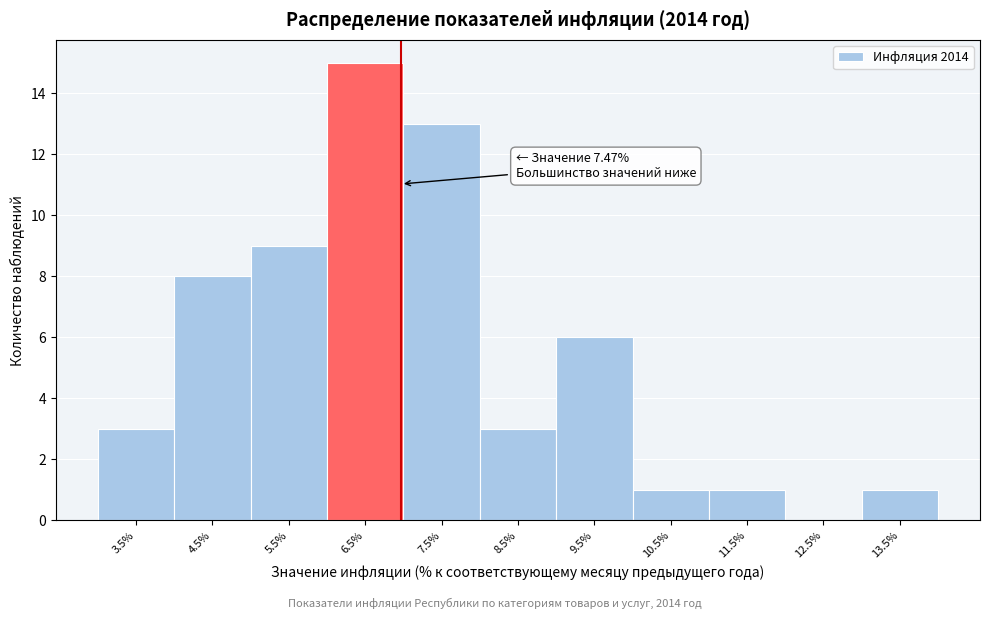

Reading left to right, transcribe all the data shown in this chart.

3.5%=3	4.5%=8	5.5%=9	6.5%=15	7.5%=13	8.5%=3	9.5%=6	10.5%=1	11.5%=1	12.5%=0	13.5%=1